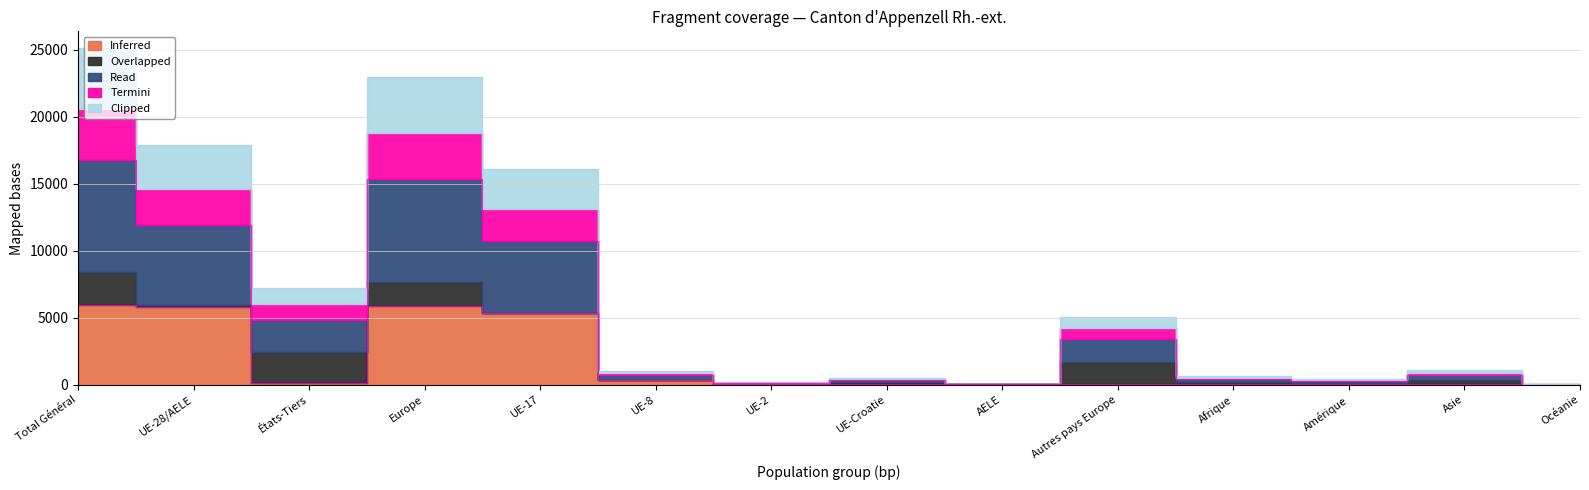

Where is Termini nearest to the value 1923?

UE-17